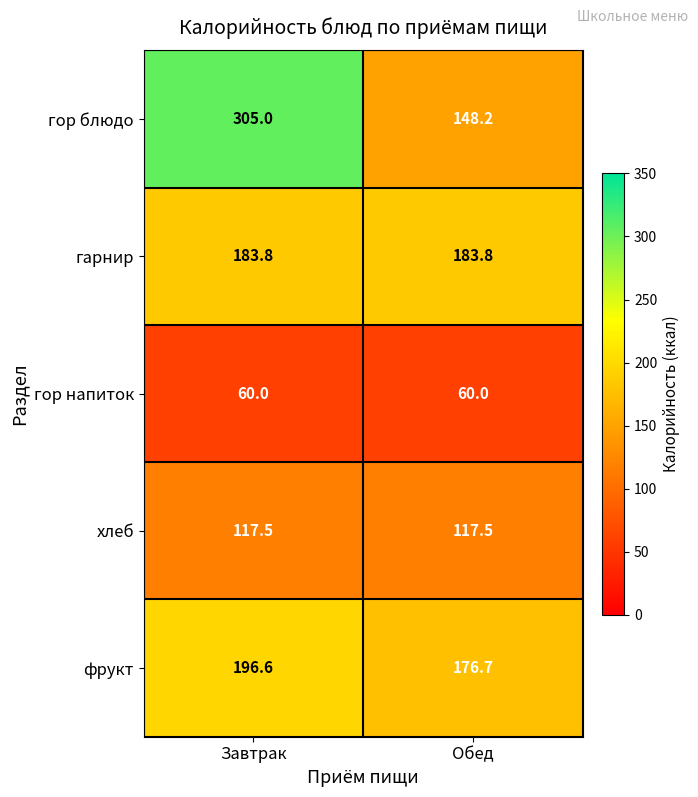

What is the minimum value for гарнир?

183.8